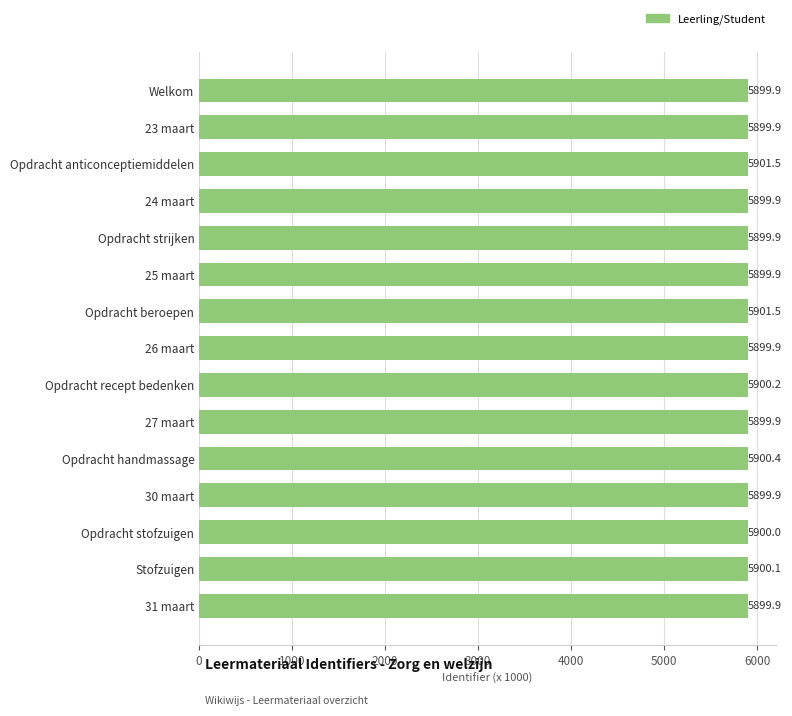

Reading bottom to top, what are all the values shown in this chart?

5899.9	5900.1	5900.0	5899.9	5900.4	5899.9	5900.2	5899.9	5901.5	5899.9	5899.9	5899.9	5901.5	5899.9	5899.9